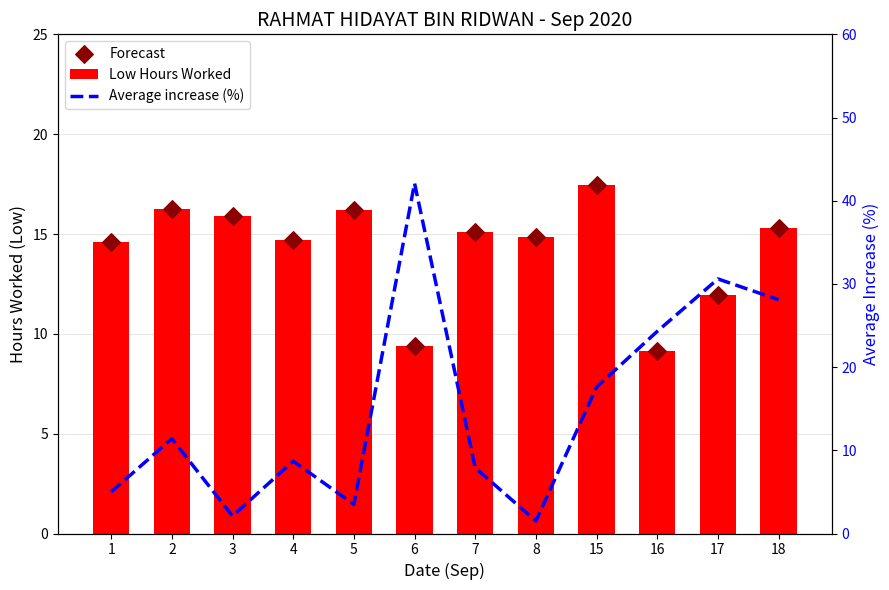

What is the total value across all series at 8?

31.2